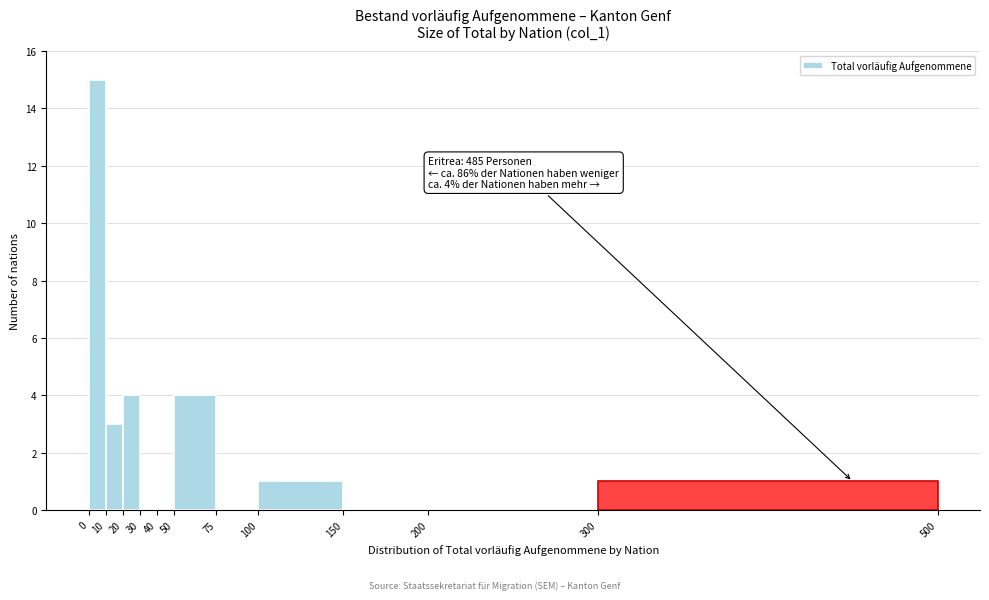

Over which range of the x-axis is the bar tallest?

0 to 10